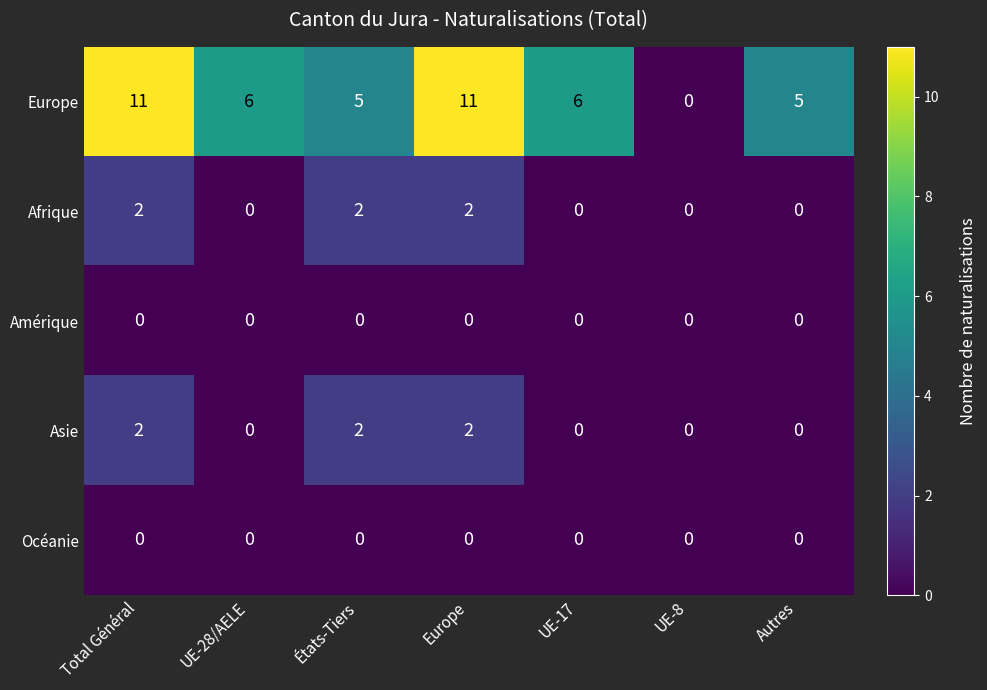

What is the maximum value shown in the chart?

11